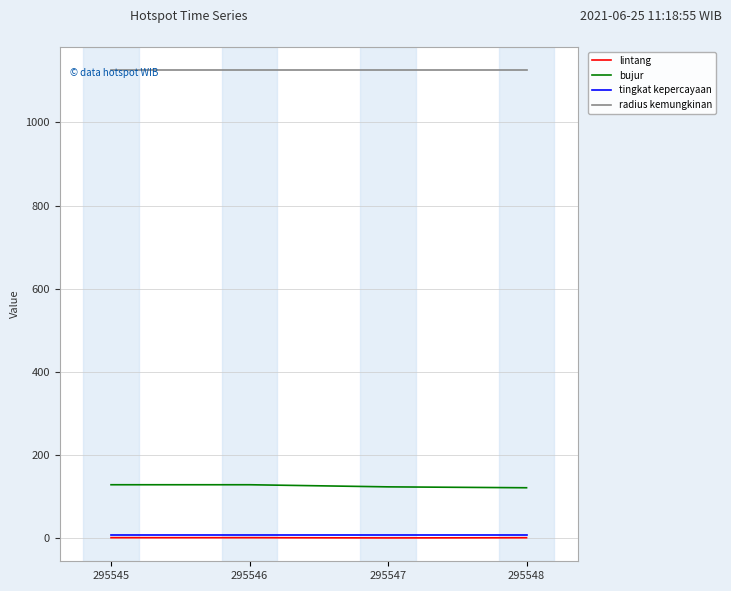

True or false: tingkat kepercayaan has a value of 8.0 at 295546.

True